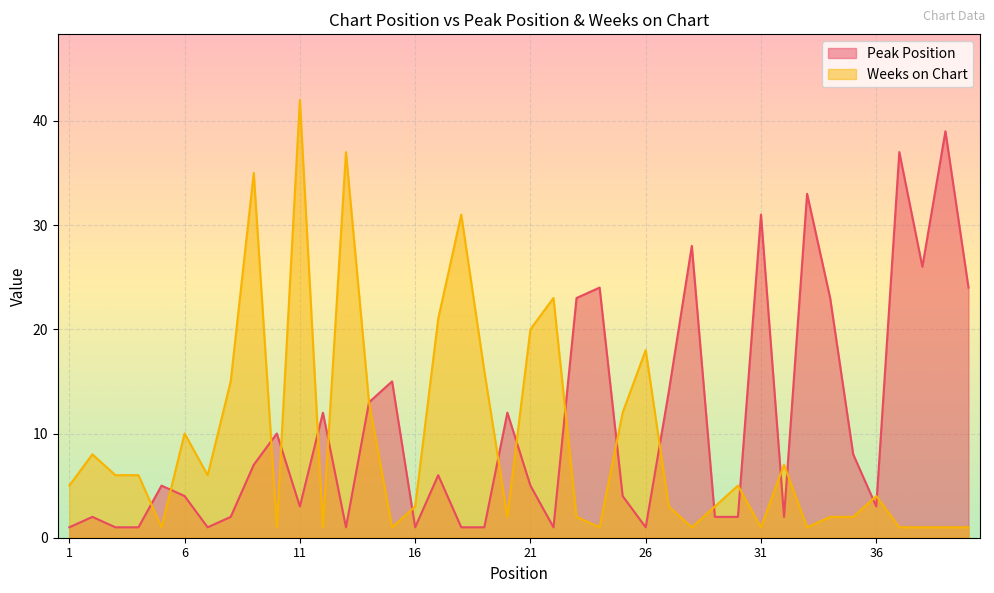

How many lines are shown in the chart?

2